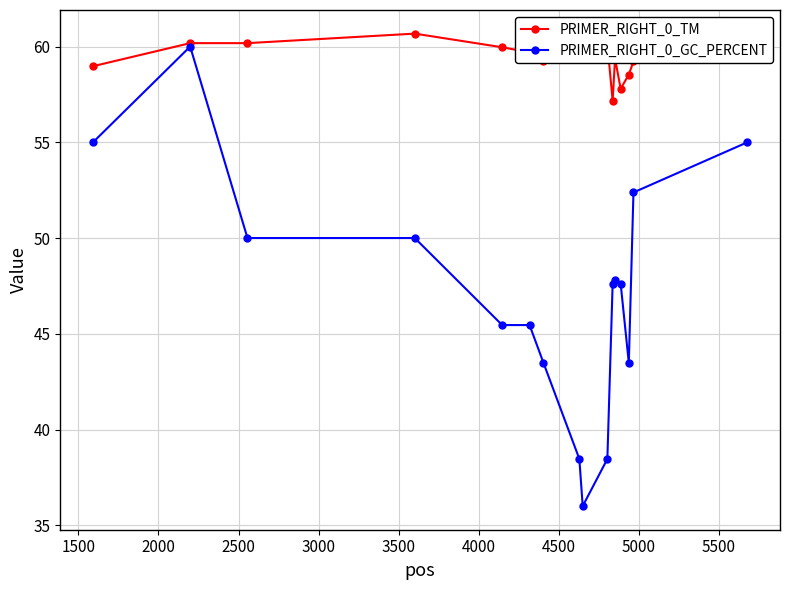

Which series has the largest range (max minus min)?

PRIMER_RIGHT_0_GC_PERCENT